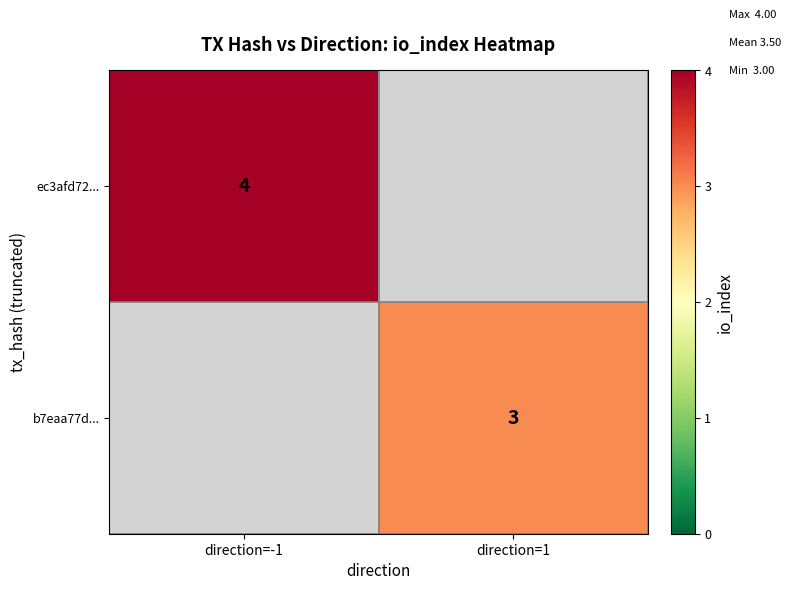

The b7eaa77d... series shows 1 at direction=1. True or false?

False